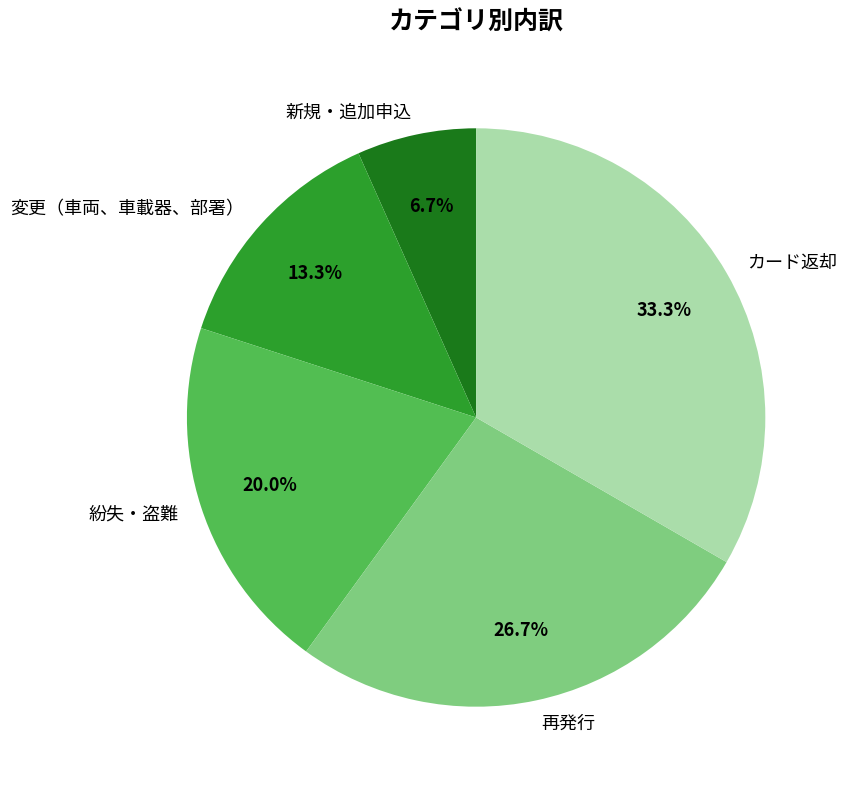

What is the ratio of the value at 新規・追加申込 to the value at 変更（車両、車載器、部署）?

0.5